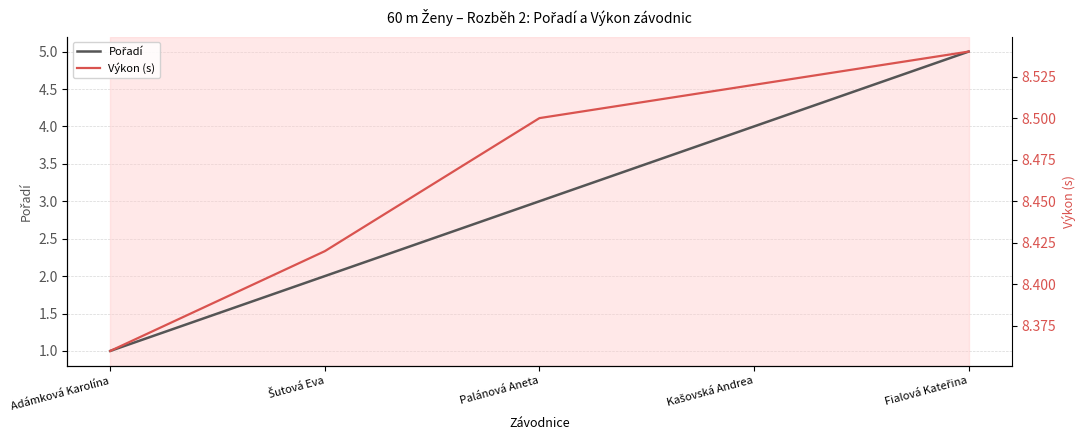

Reading left to right, what are all the values shown in this chart?

Pořadí: 1.0	2.0	3.0	4.0	5.0
Výkon (s): 8.4	8.4	8.5	8.5	8.5